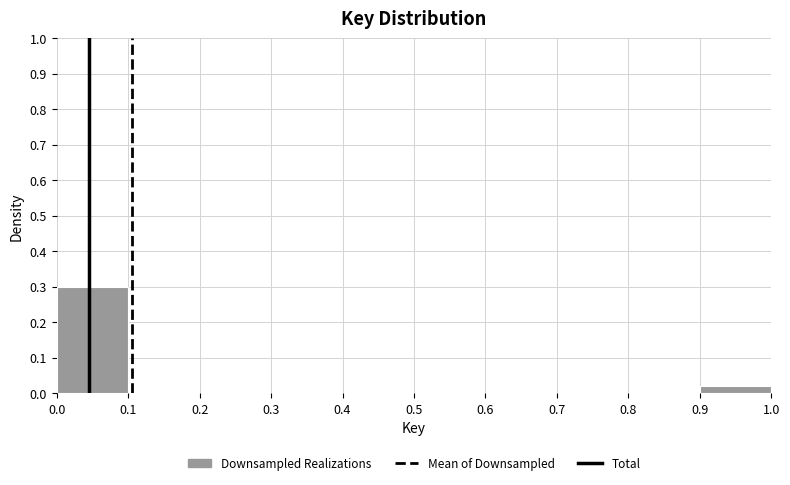

Which range on the x-axis has the tallest bar?

0.0 to 0.1